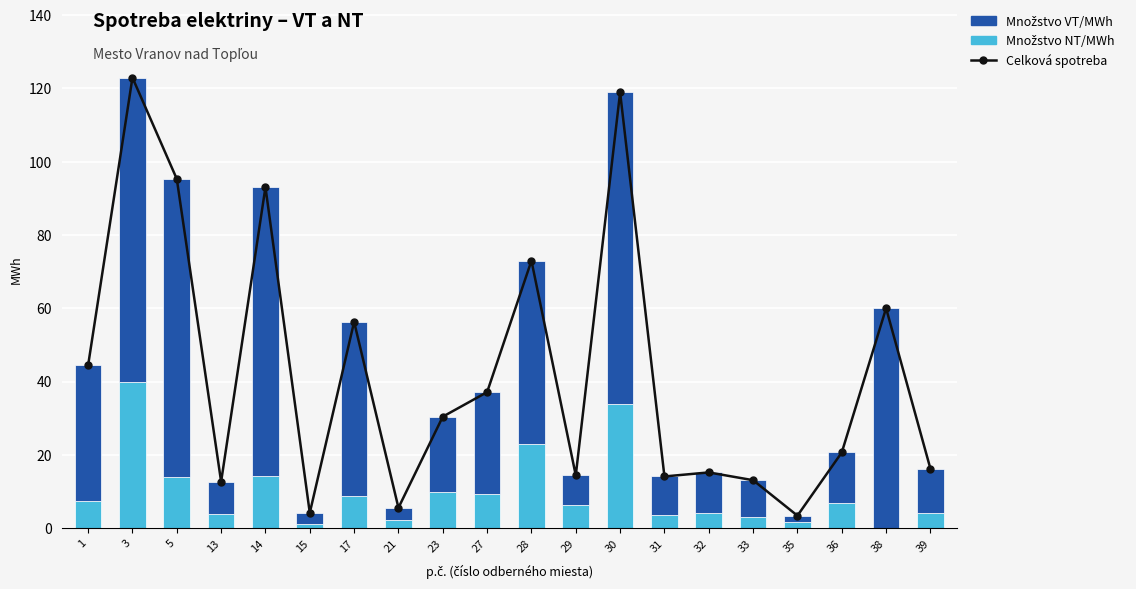

List the series in order of their peak value, highest first.

Celková spotreba, Množstvo VT/MWh, Množstvo NT/MWh